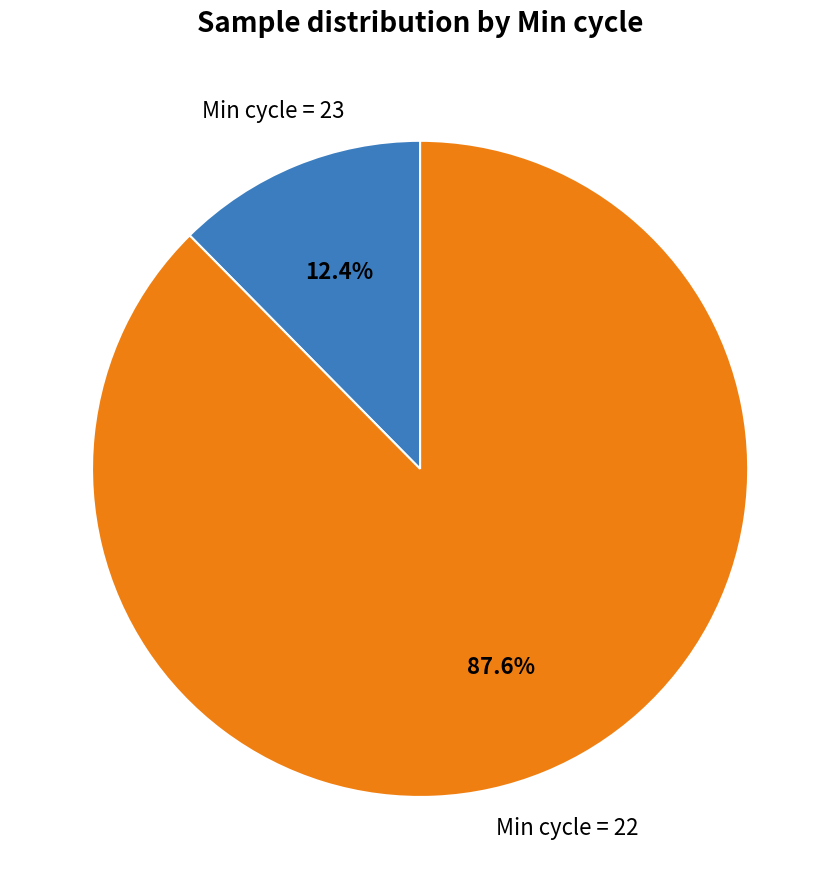

To the nearest percent, what is the average slice percentage?

50%